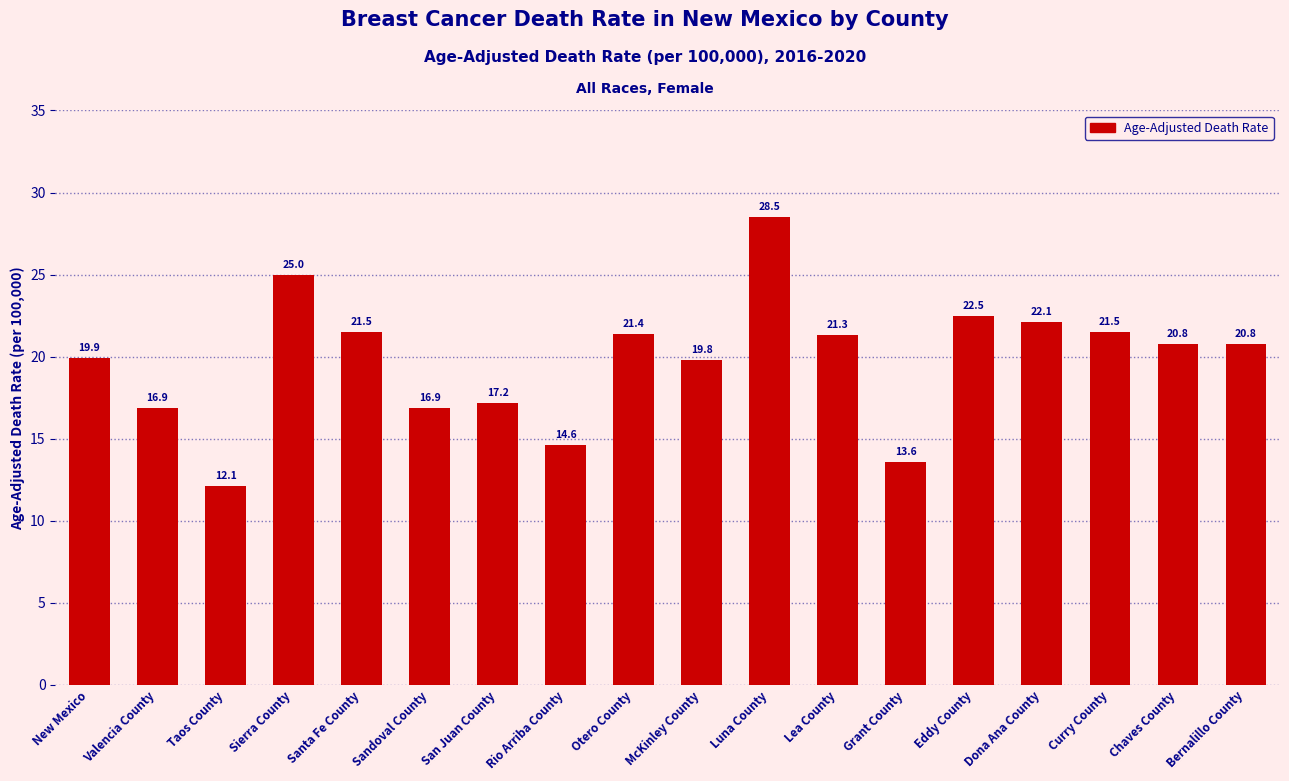

At which label does the data first exceed 20?

Sierra County